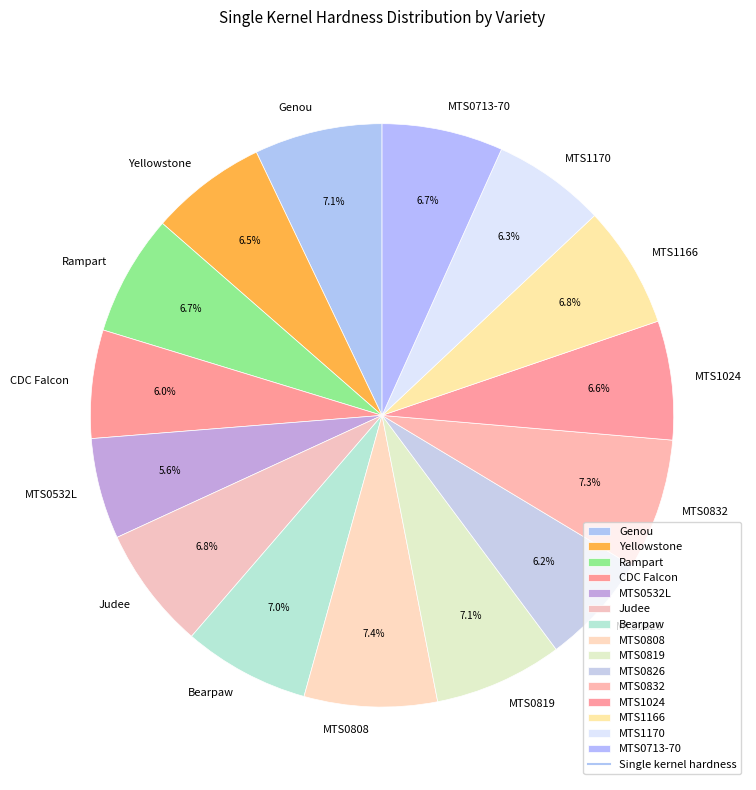

Approximately how many times larger is the value at Yellowstone compared to Bearpaw?

0.9